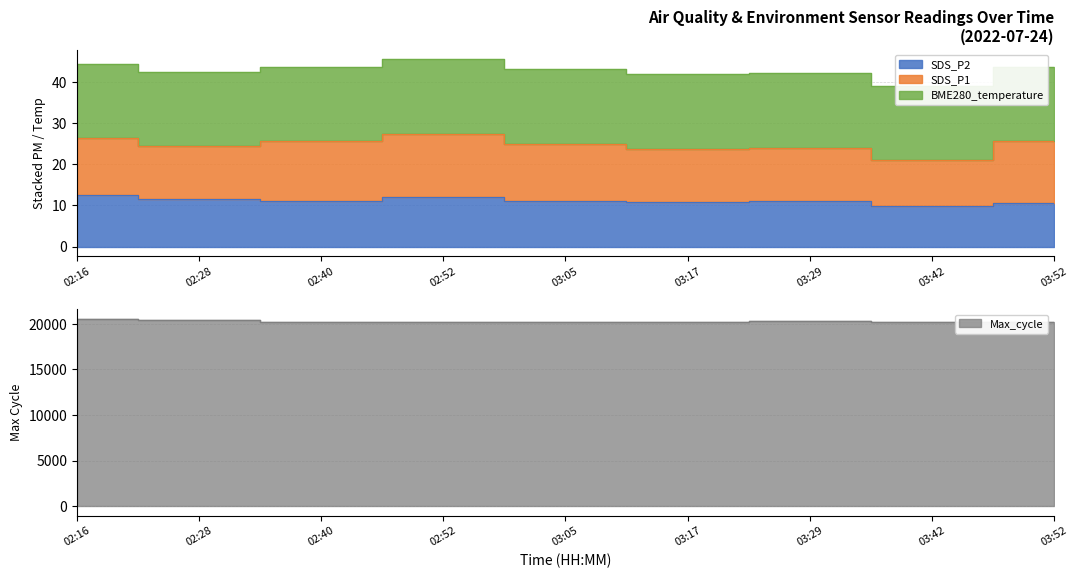

In Max_cycle, how many points are lower than both neighbors (excluding endpoints)?

2